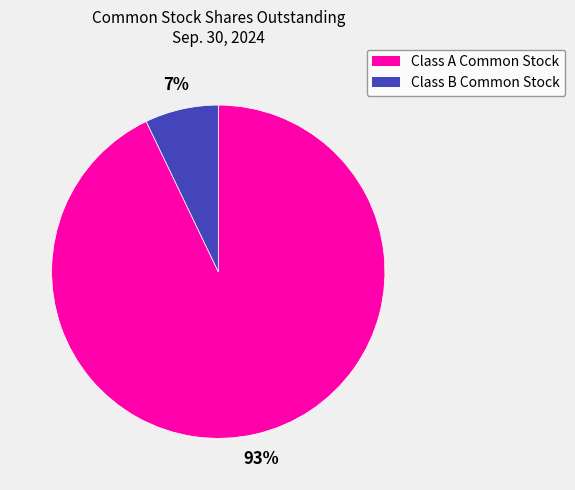

Combined, do Class B Common Stock and Class A Common Stock account for over 50%?

Yes